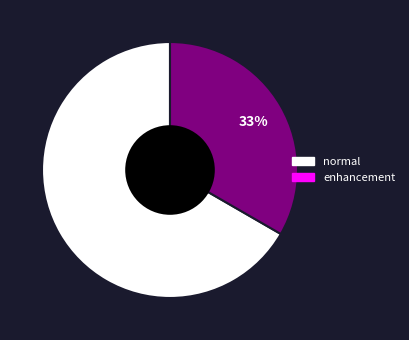

Is there a majority slice in this chart?

Yes